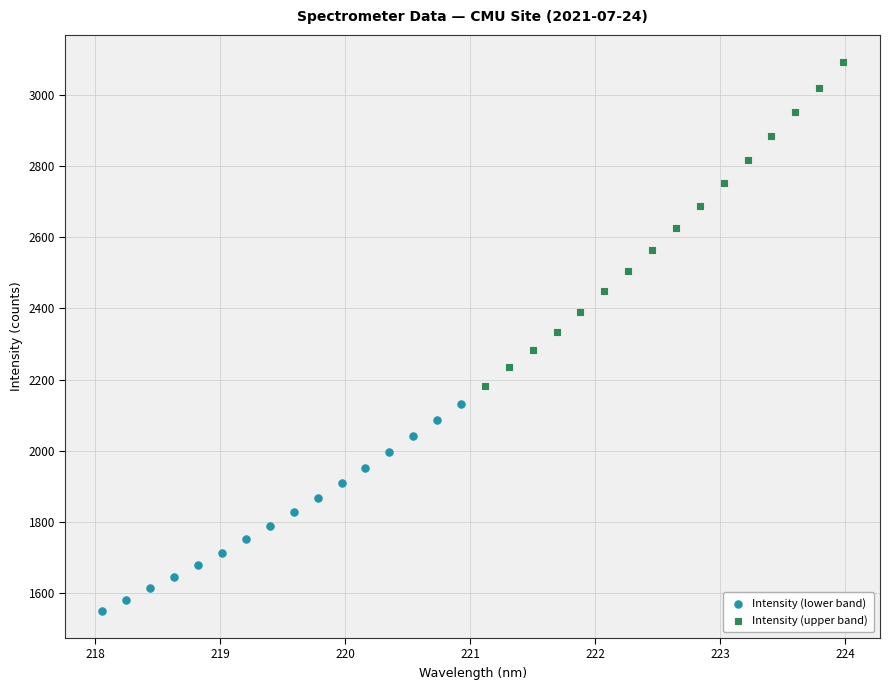

Which series has the largest Y range (max minus min)?

Intensity (upper band)